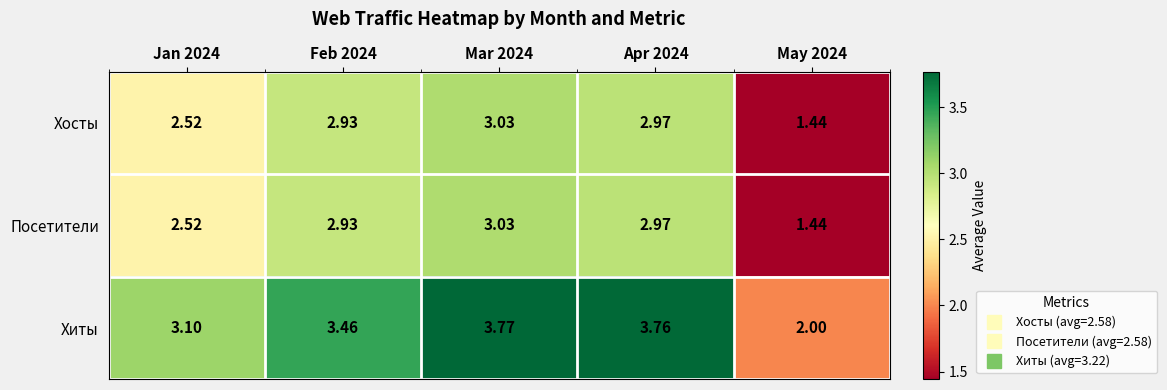

Is the value of Хиты at Jan 2024 greater than the value of Посетители at Jan 2024?

Yes